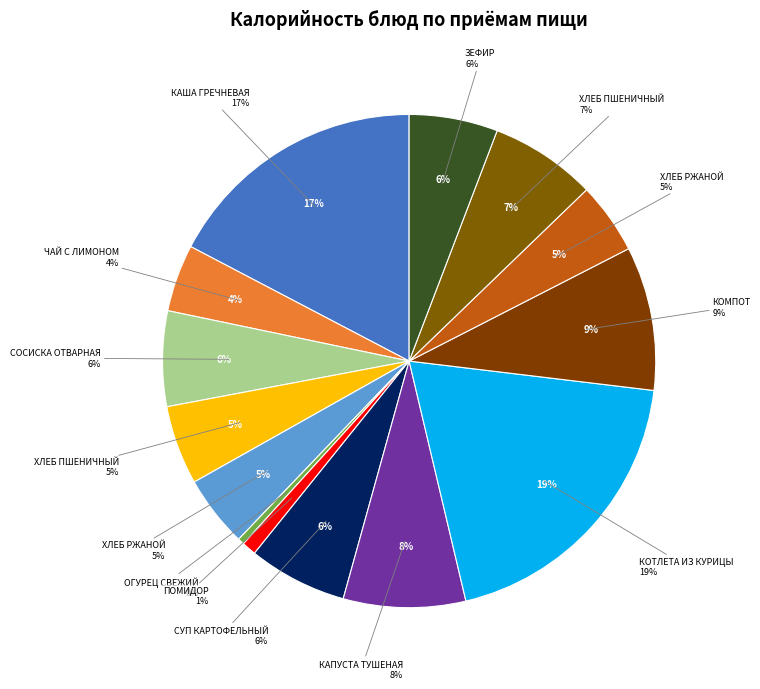

Count the number of slices in the pie.

14